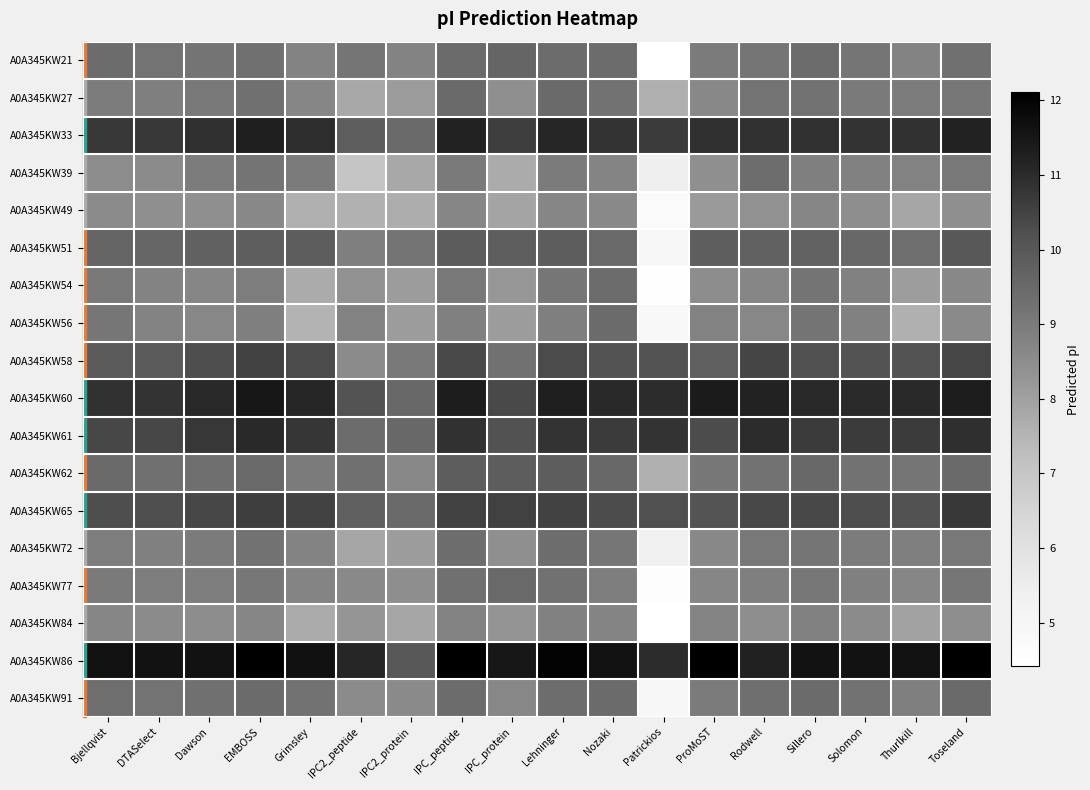

Between IPC_peptide and DTASelect, which is larger?

IPC_peptide